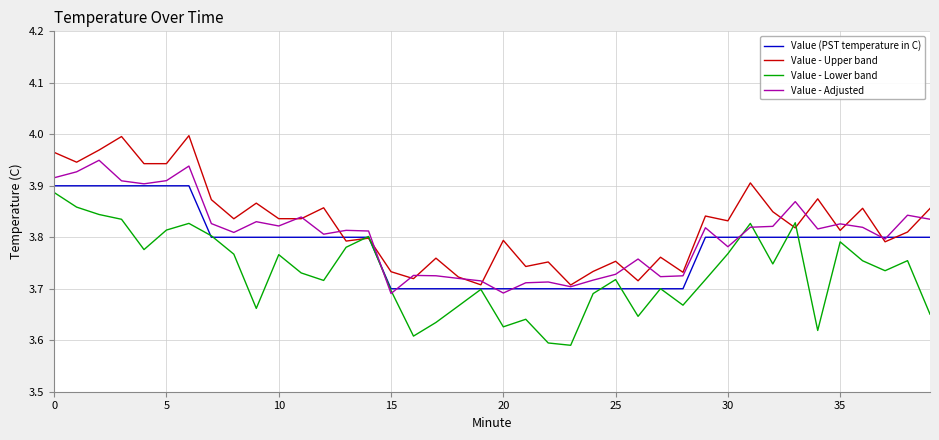

Which series has the largest total across all categories?

Value - Upper band